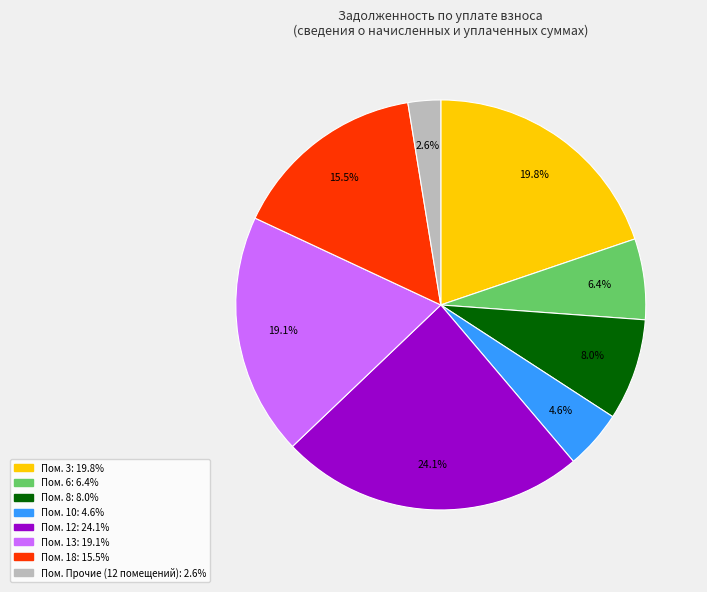

Count the number of slices in the pie.

8